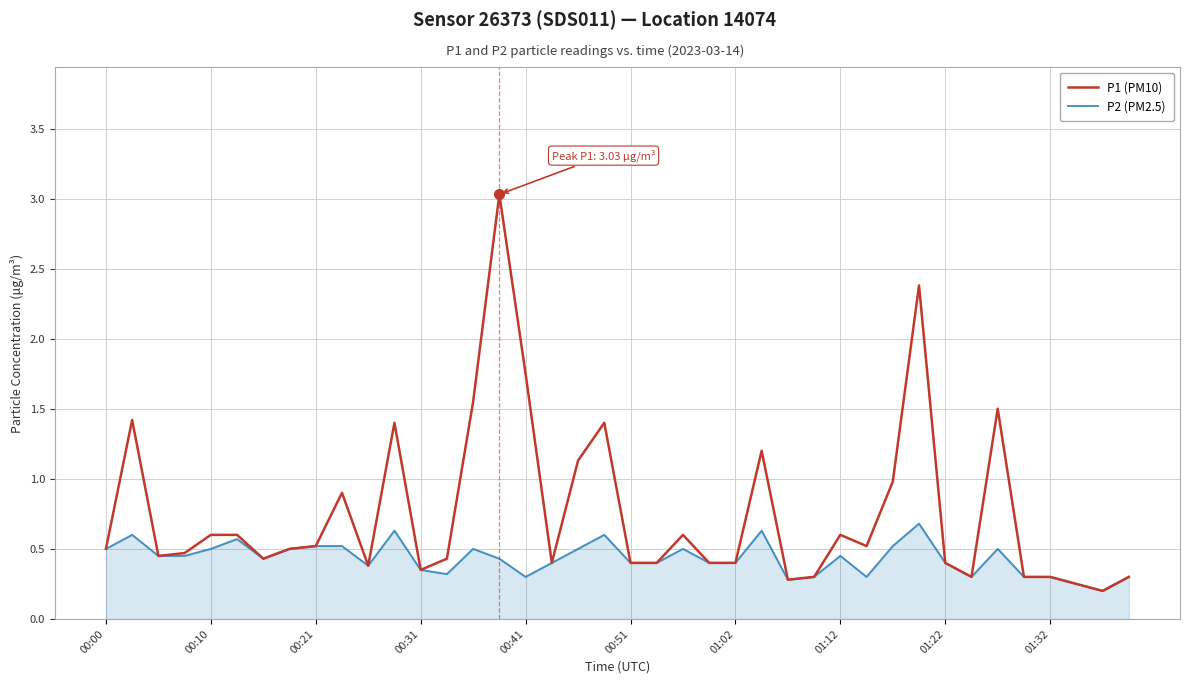

Which series has the largest total across all categories?

P1 (PM10)